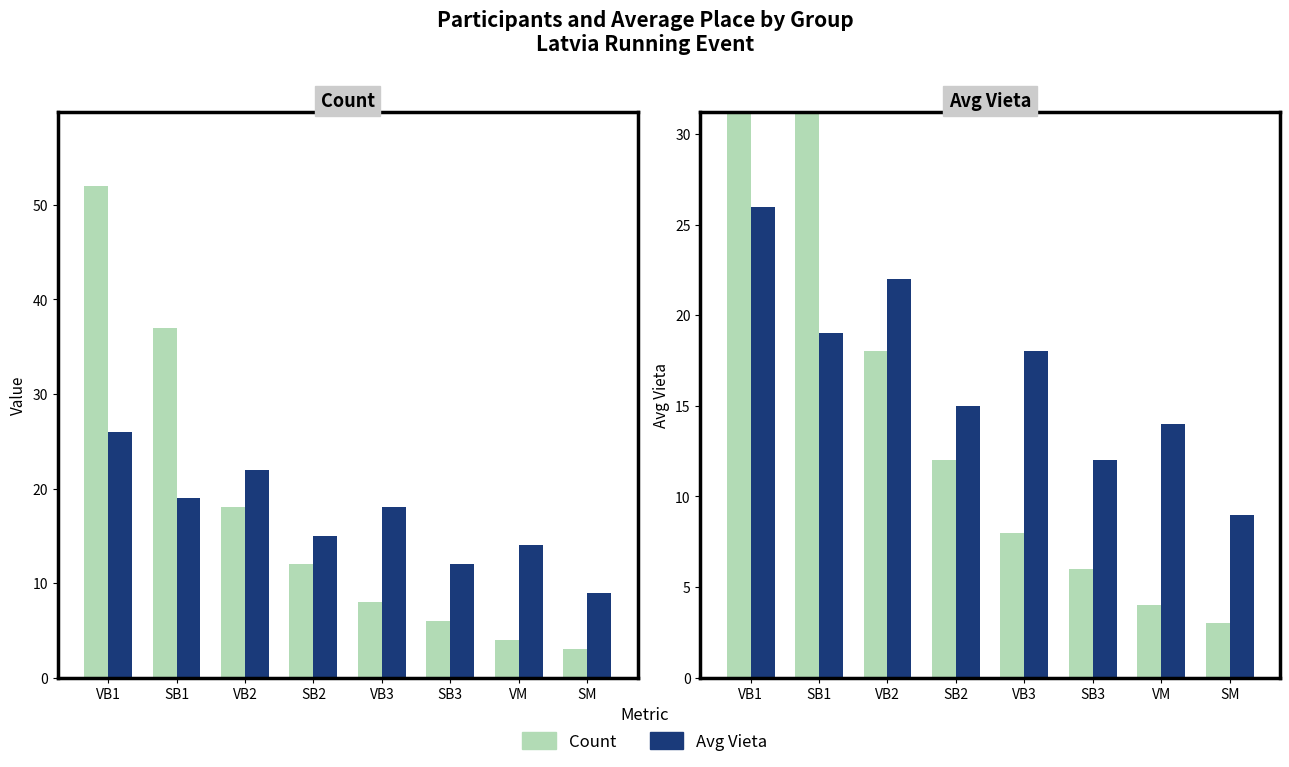

What is the difference between the maximum and minimum values in the Avg Vieta series?

17